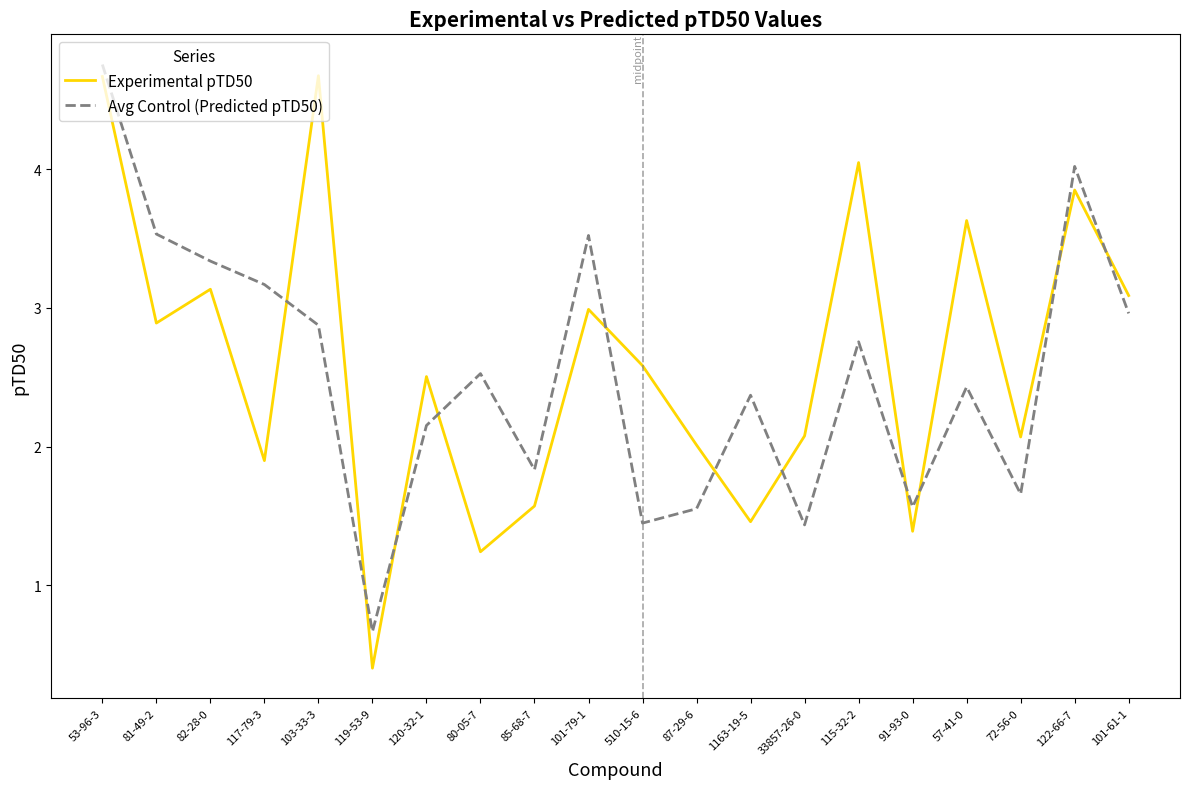

What is the smallest value displayed?

0.4